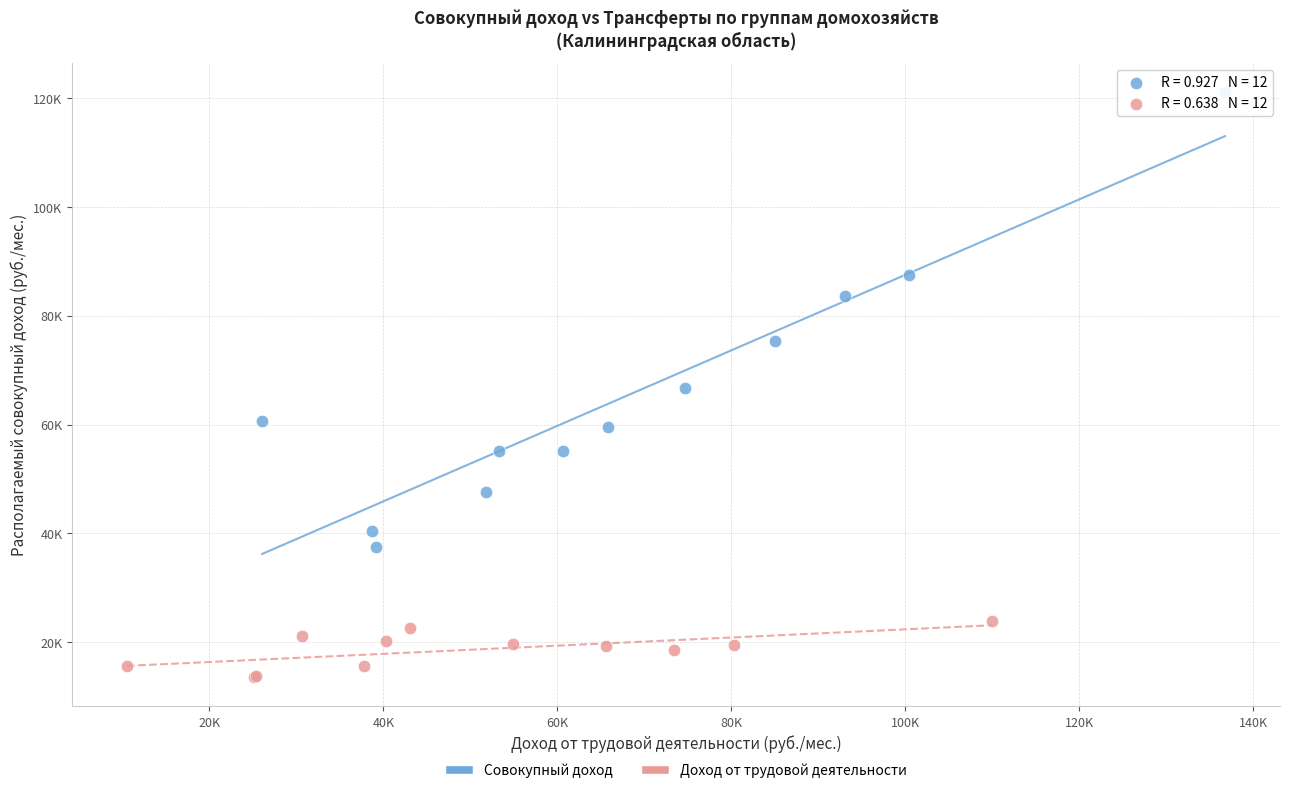

Which series reaches the minimum Y coordinate?

Доход от трудовой деятельности